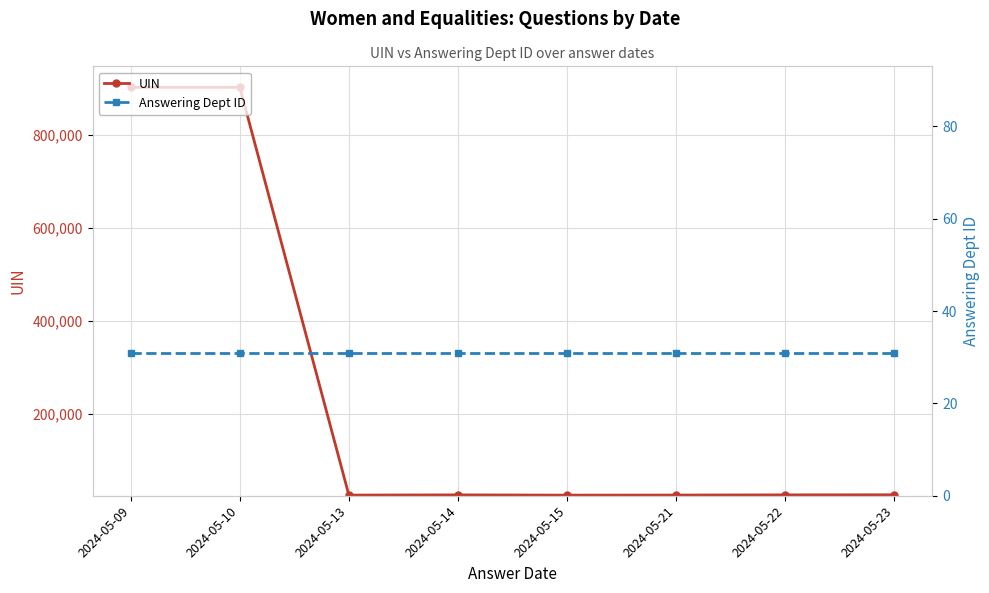

How many data points does each series have?

8